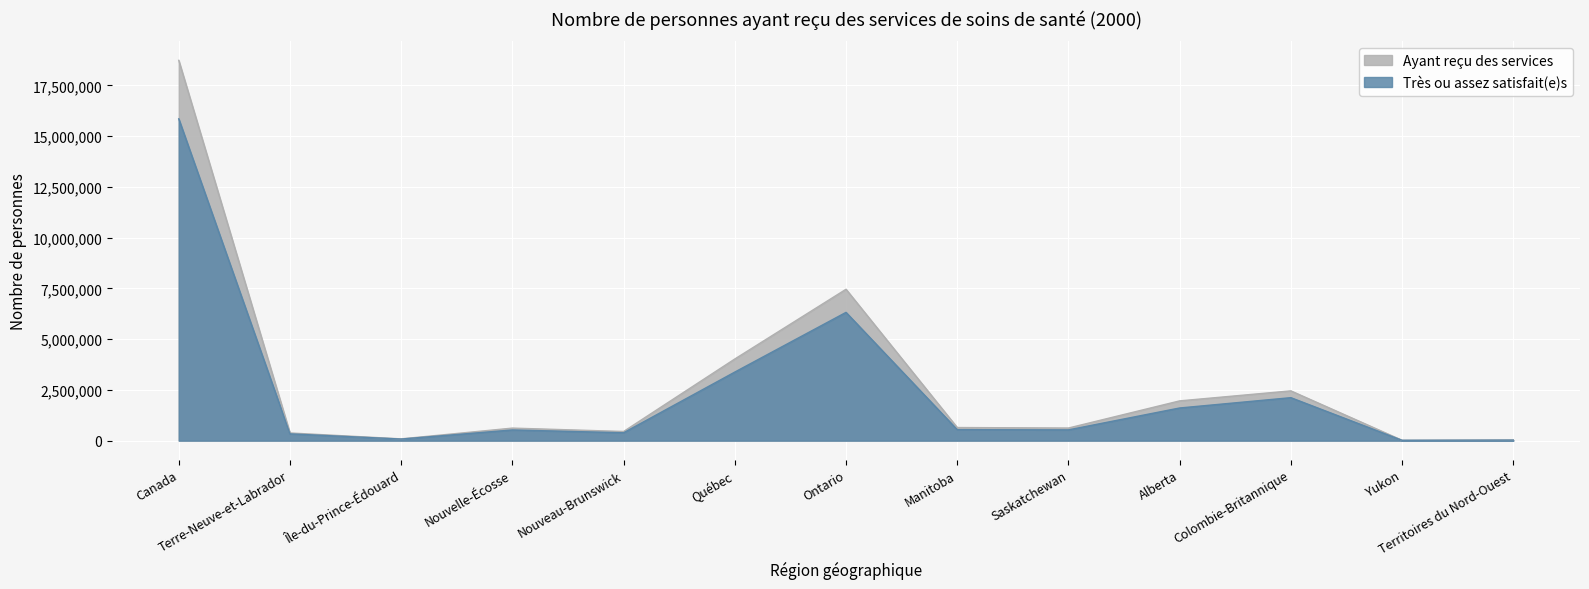

True or false: Très ou assez satisfait(e)s and Ayant reçu des services intersect in this chart.

False